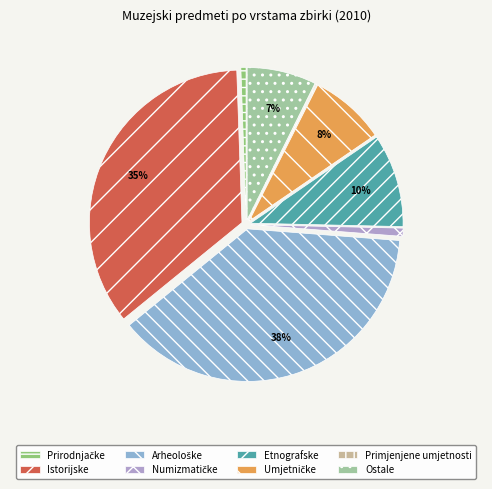

To the nearest percent, what is the average slice percentage?

12%